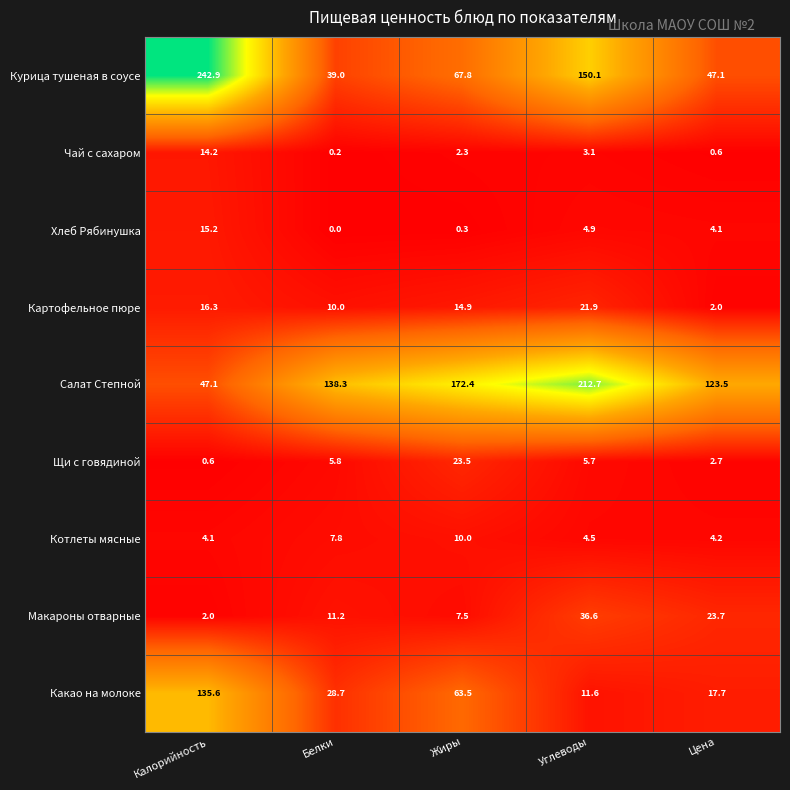

True or false: Картофельное пюре has a value of 36.7 at Углеводы.

False